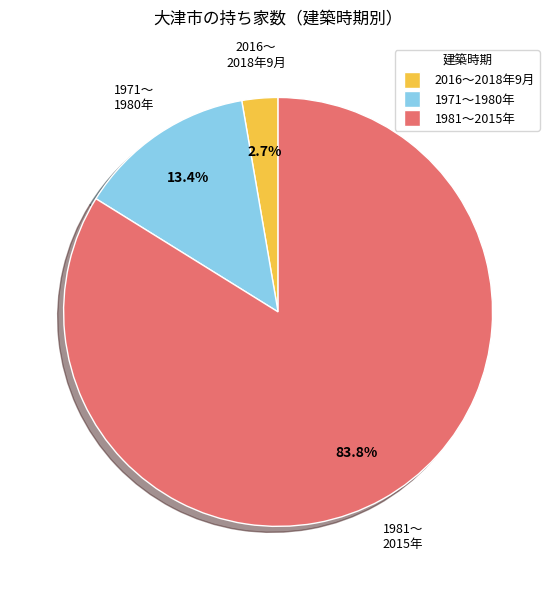

To the nearest percent, what is the difference between the largest and smallest slice percentages?

81%